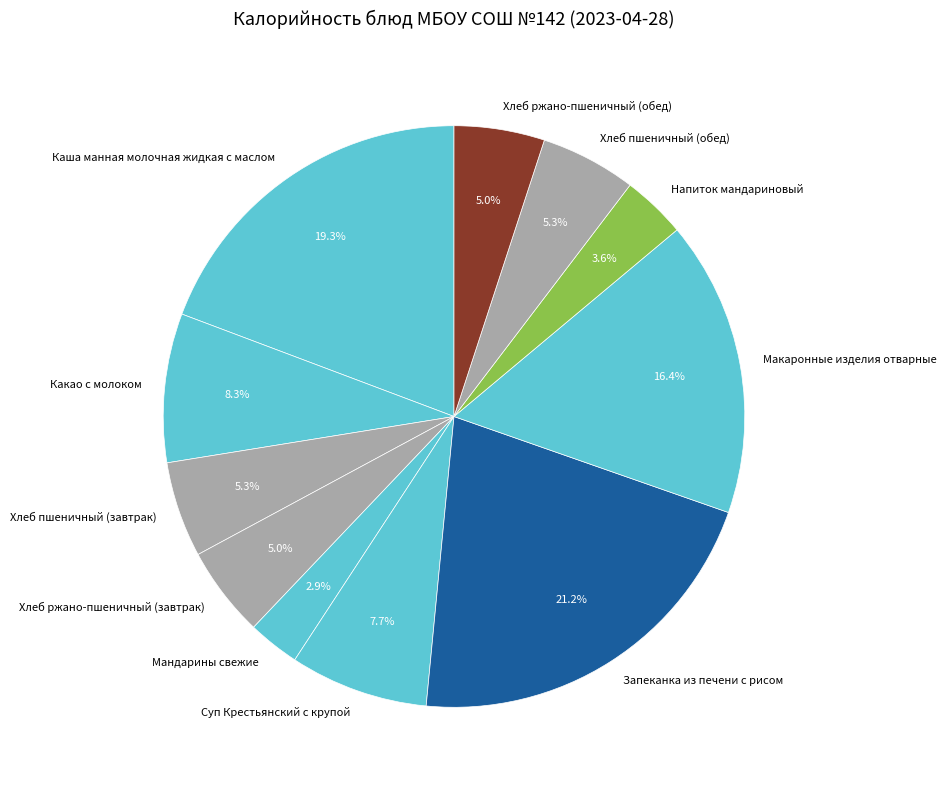

Does Запеканка из печени с рисом represent more than half of the total?

No